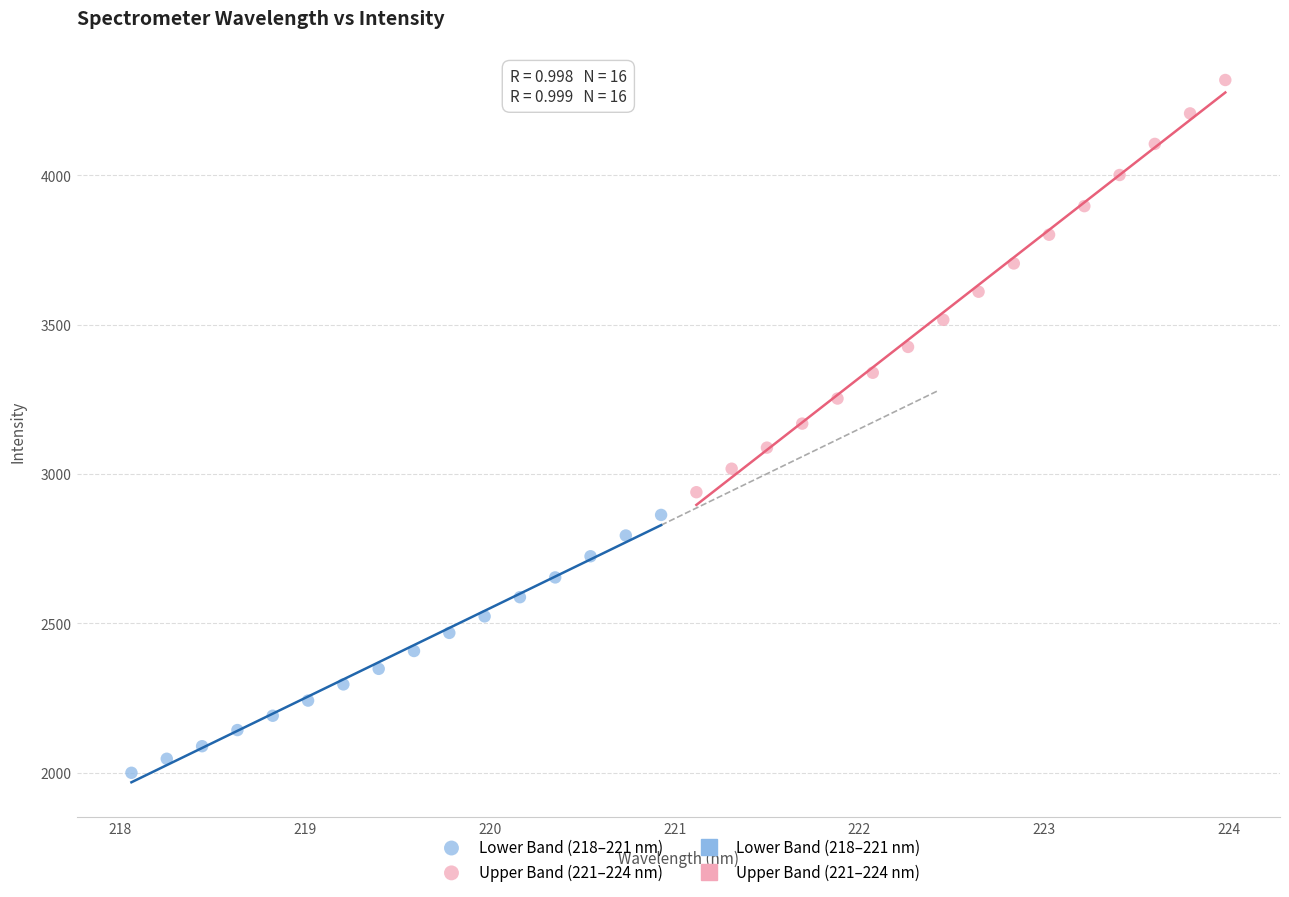

Which series reaches the maximum Y coordinate?

Upper Band (221–224 nm)